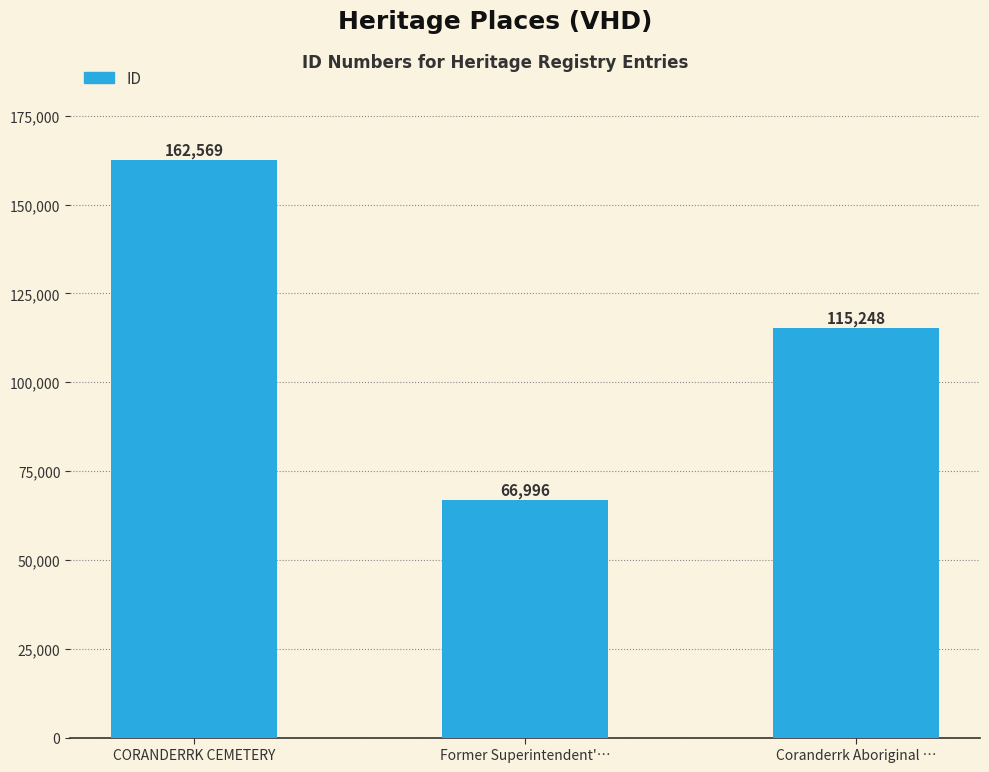

Rank the categories by value from lowest to highest.

Former Superintendent'…, Coranderrk Aboriginal …, CORANDERRK CEMETERY